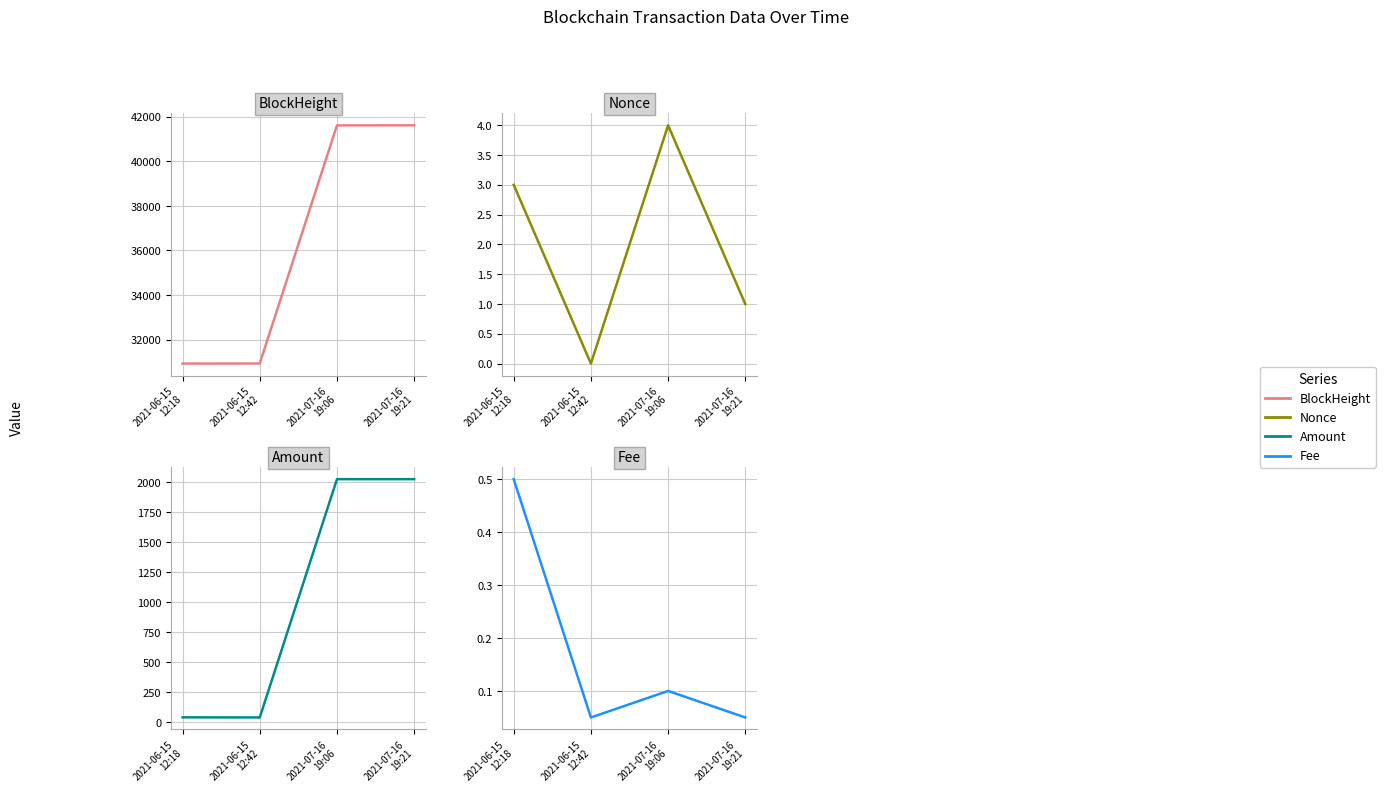

Which label corresponds to the largest value in the chart?

2021-07-16
19:21